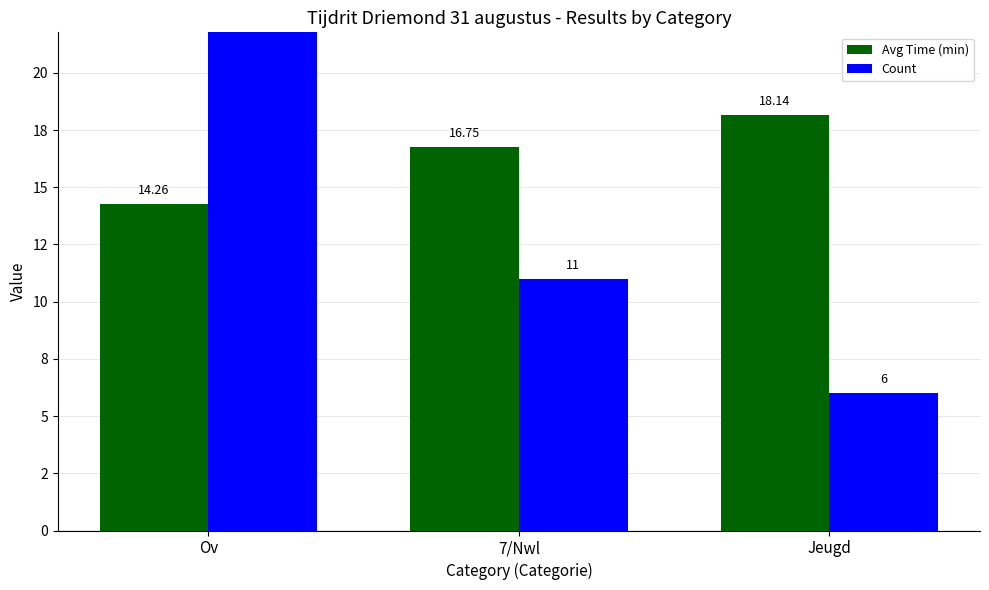

Reading left to right, what are all the values shown in this chart?

Avg Time (min): Ov=14.3	7/Nwl=16.8	Jeugd=18.1
Count: Ov=23.0	7/Nwl=11.0	Jeugd=6.0